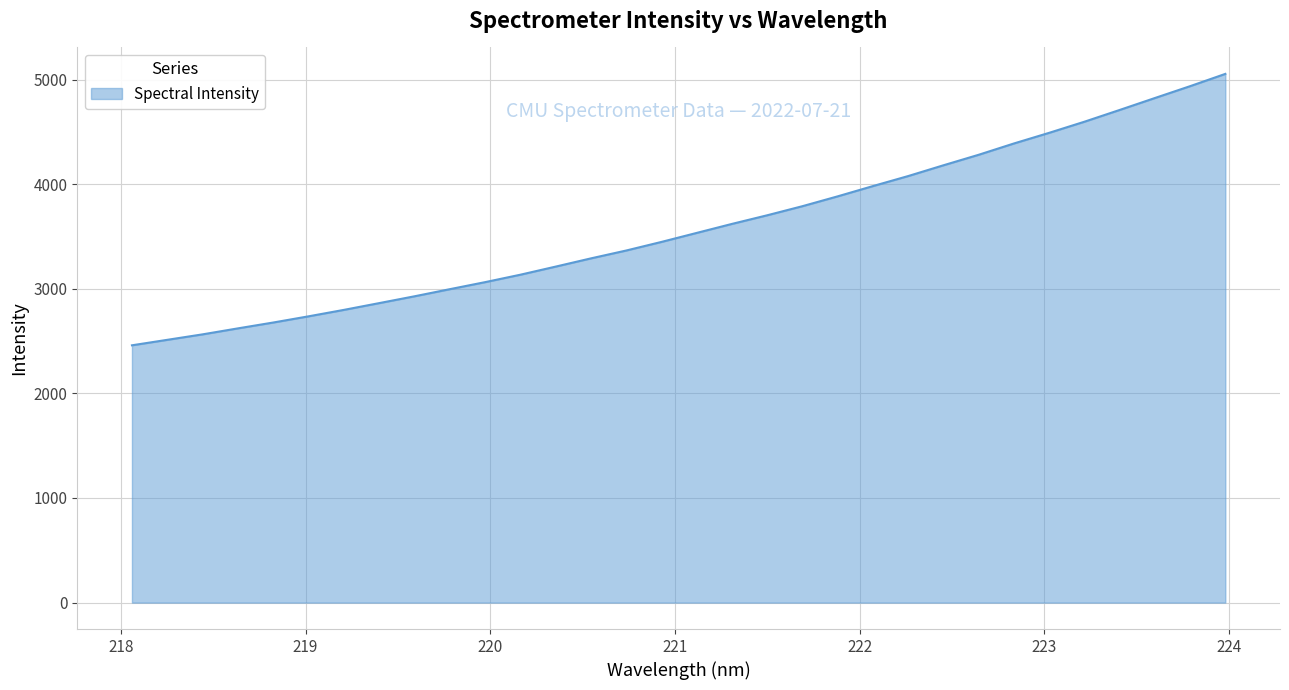

Does the chart have visible grid lines?

Yes